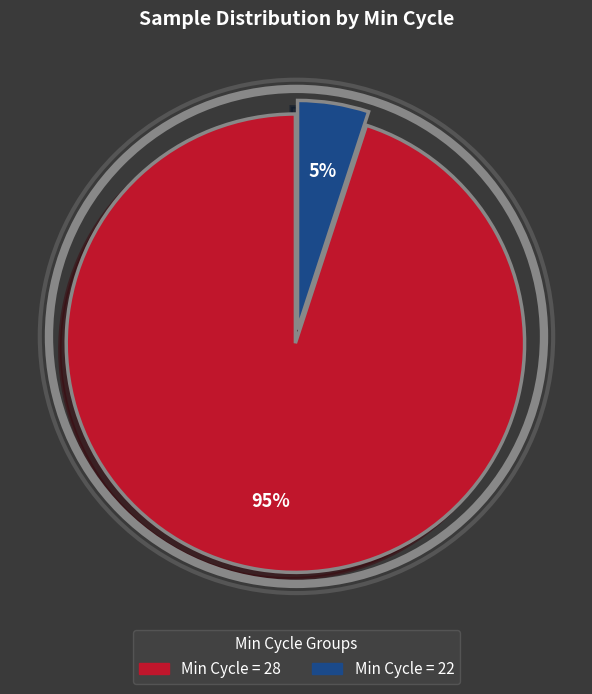

Is the sum of Min Cycle = 28 and Min Cycle = 22 greater than half?

Yes